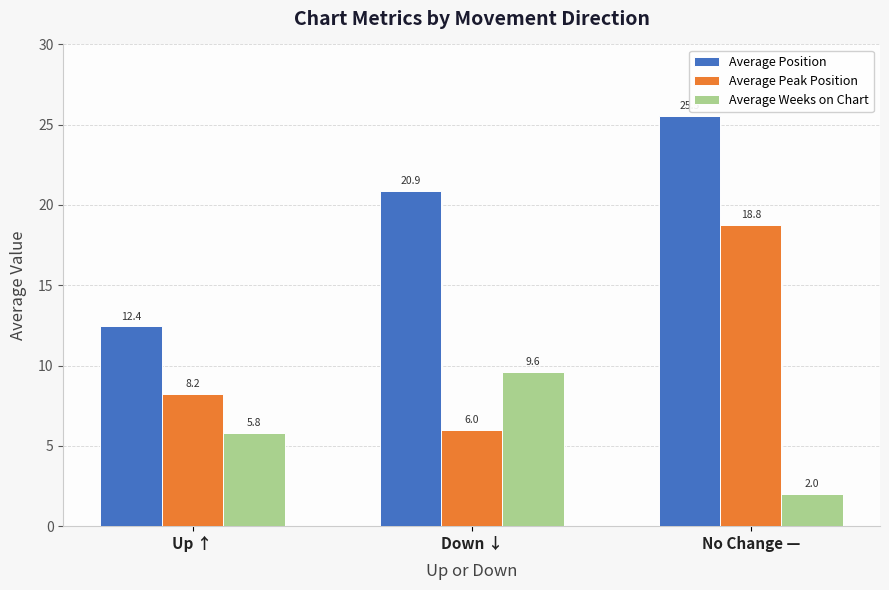

Reading left to right, transcribe all the data shown in this chart.

Average Position: Up ↑=12.4	Down ↓=20.9	No Change —=25.5
Average Peak Position: Up ↑=8.2	Down ↓=6.0	No Change —=18.8
Average Weeks on Chart: Up ↑=5.8	Down ↓=9.6	No Change —=2.0